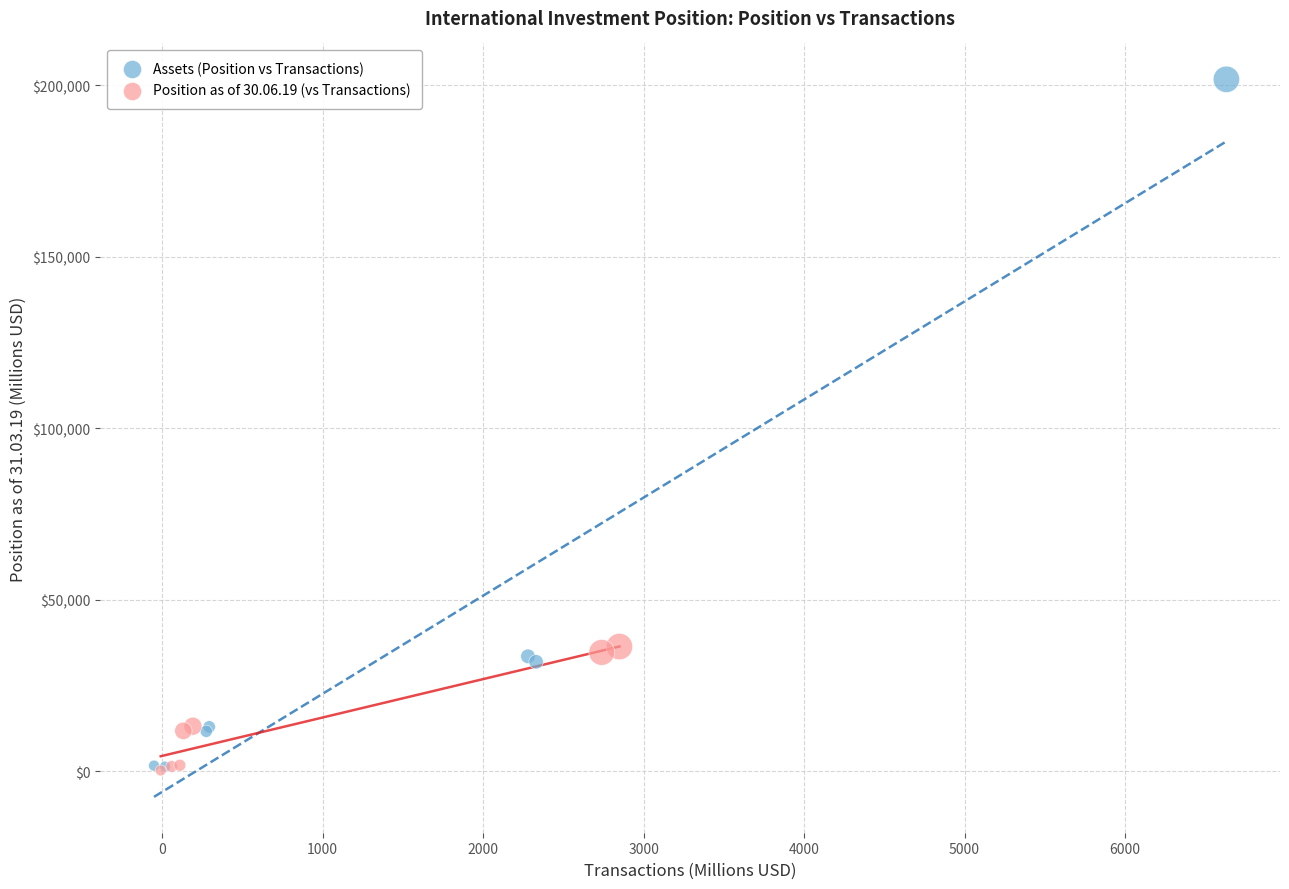

Which series has the widest spread of Y values?

Assets (Position vs Transactions)